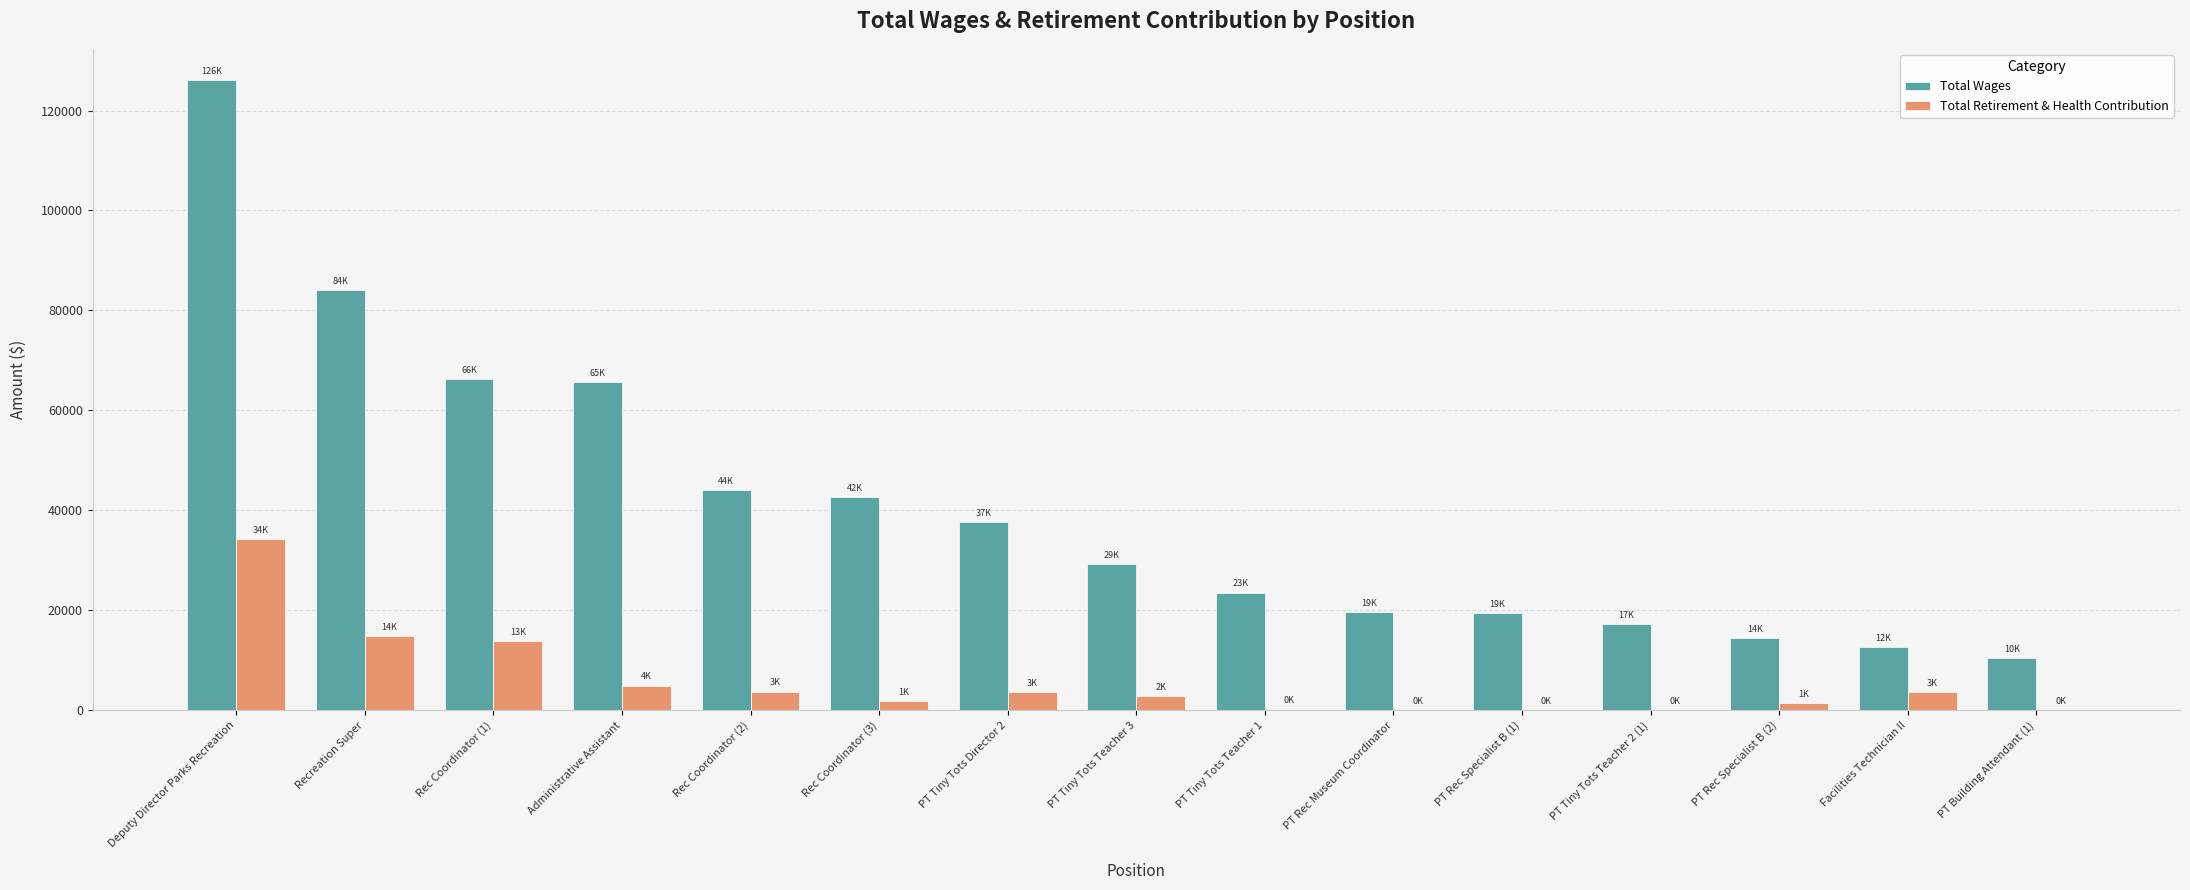

Which category has the highest value in the Total Retirement & Health Contribution series?

Deputy Director Parks Recreation